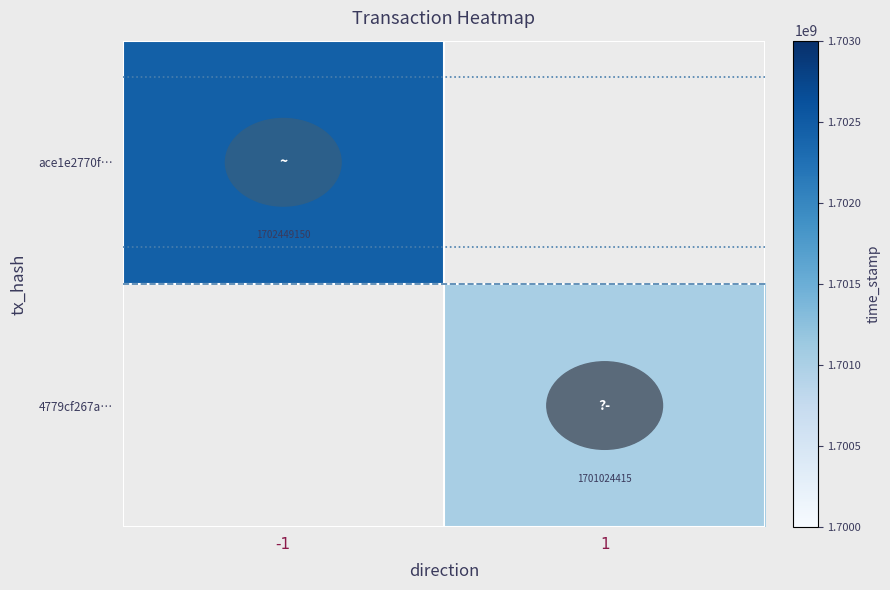

Is it true that 4779cf267a… equals 2231010871.9 at 1?

False